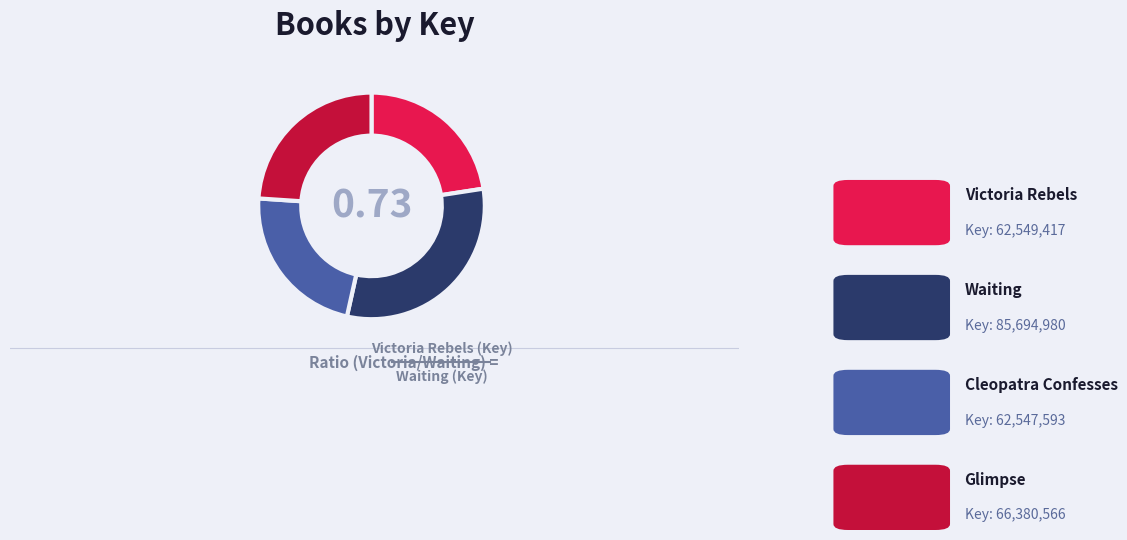

What is the smallest slice in the pie chart?

Cleopatra Confesses